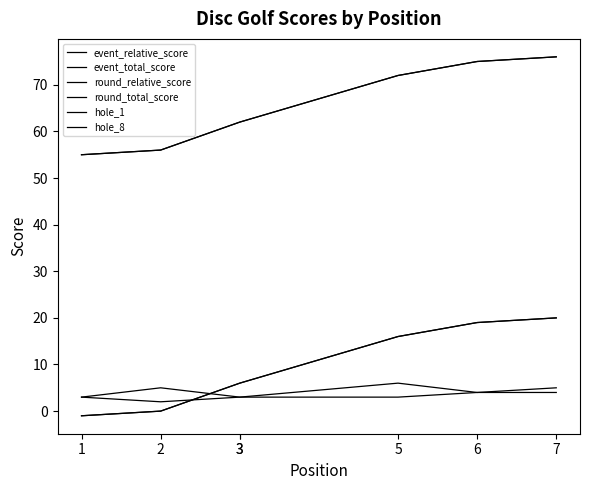

Reading left to right, extract all data points from this chart.

event_relative_score: 1=-1	2=0	3=6	3=6	5=16	6=19	7=20
event_total_score: 1=55	2=56	3=62	3=62	5=72	6=75	7=76
round_relative_score: 1=-1	2=0	3=6	3=6	5=16	6=19	7=20
round_total_score: 1=55	2=56	3=62	3=62	5=72	6=75	7=76
hole_1: 1=3	2=5	3=3	3=3	5=6	6=4	7=4
hole_8: 1=3	2=2	3=3	3=3	5=3	6=4	7=5